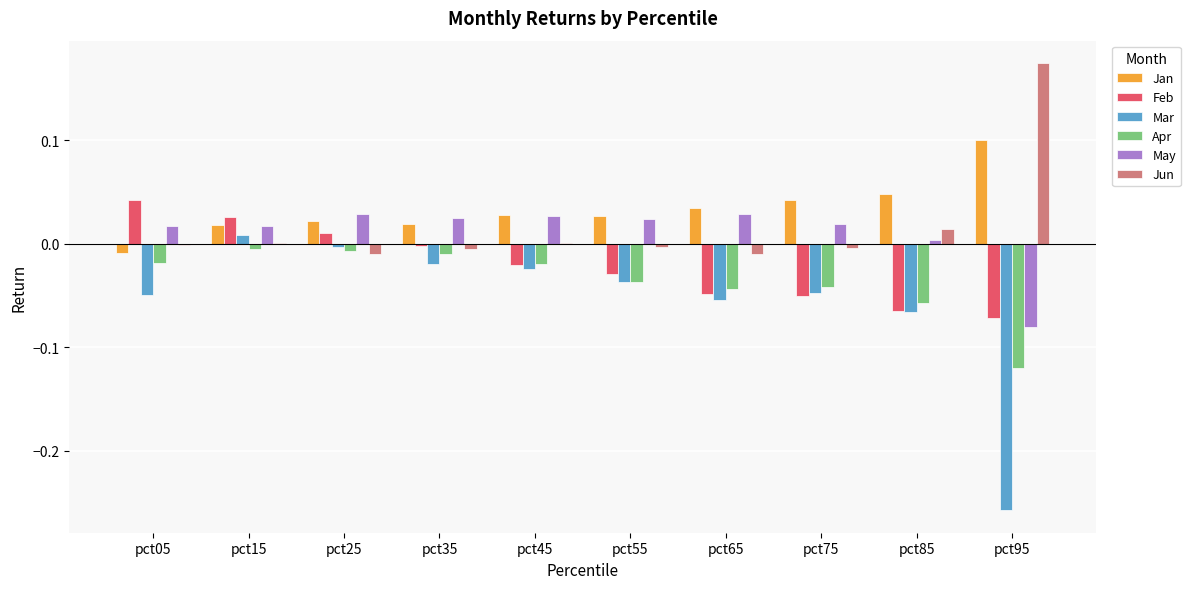

True or false: Apr has a value of -0.1 at pct75.

False